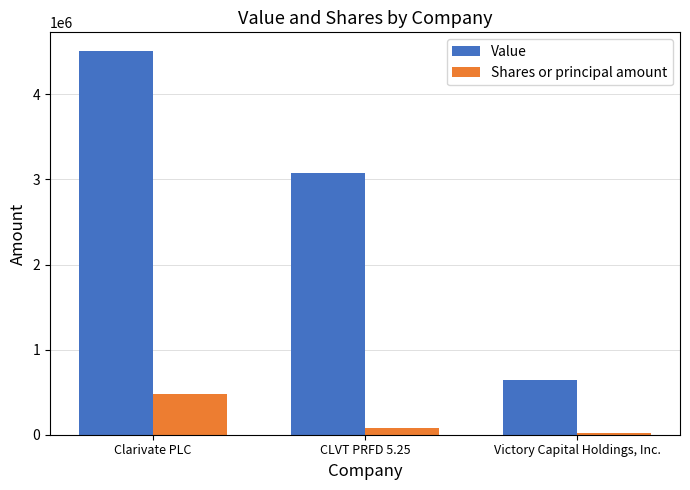

Count the Shares or principal amount values in the range 21780 to 479600.

3